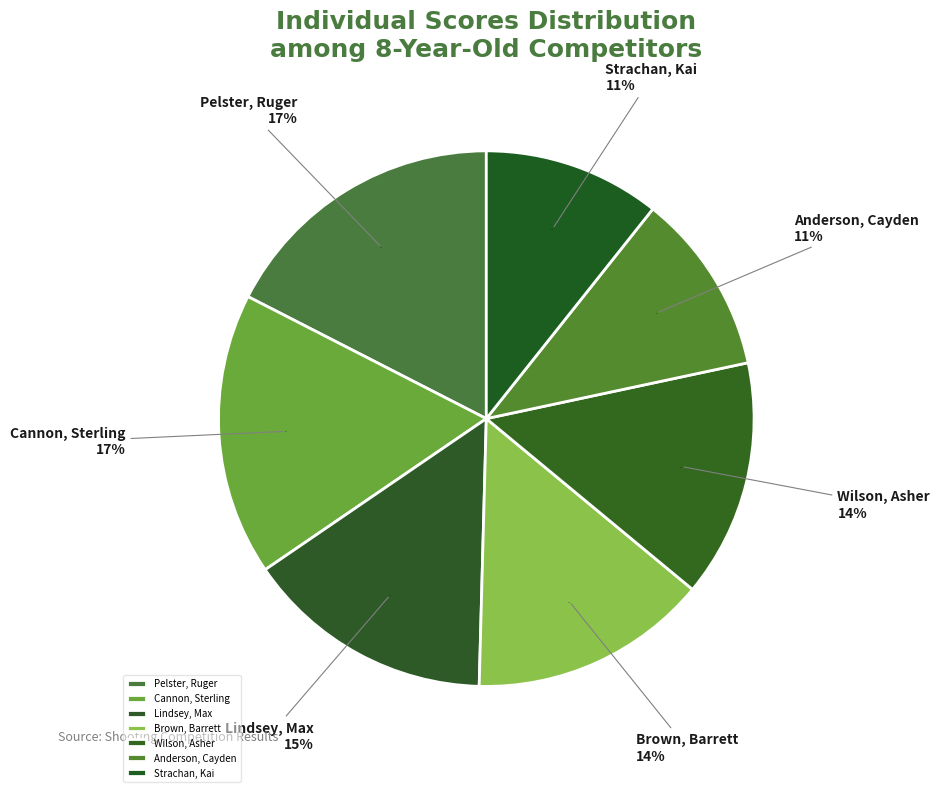

Which has a higher value, Anderson, Cayden or Strachan, Kai?

Anderson, Cayden